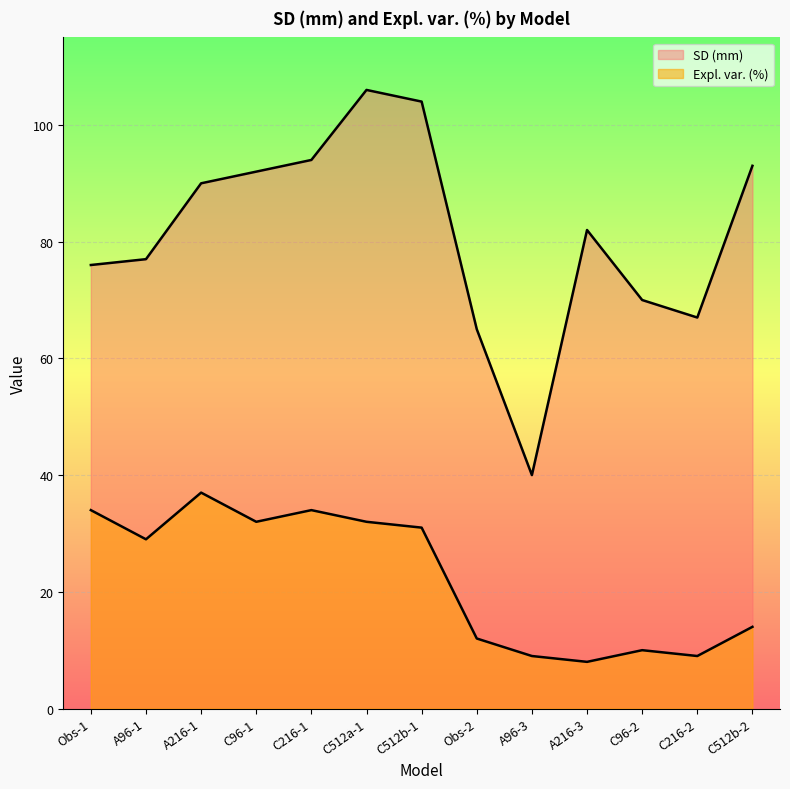

Rank the series by their maximum value, from lowest to highest.

Expl. var. (%), SD (mm)